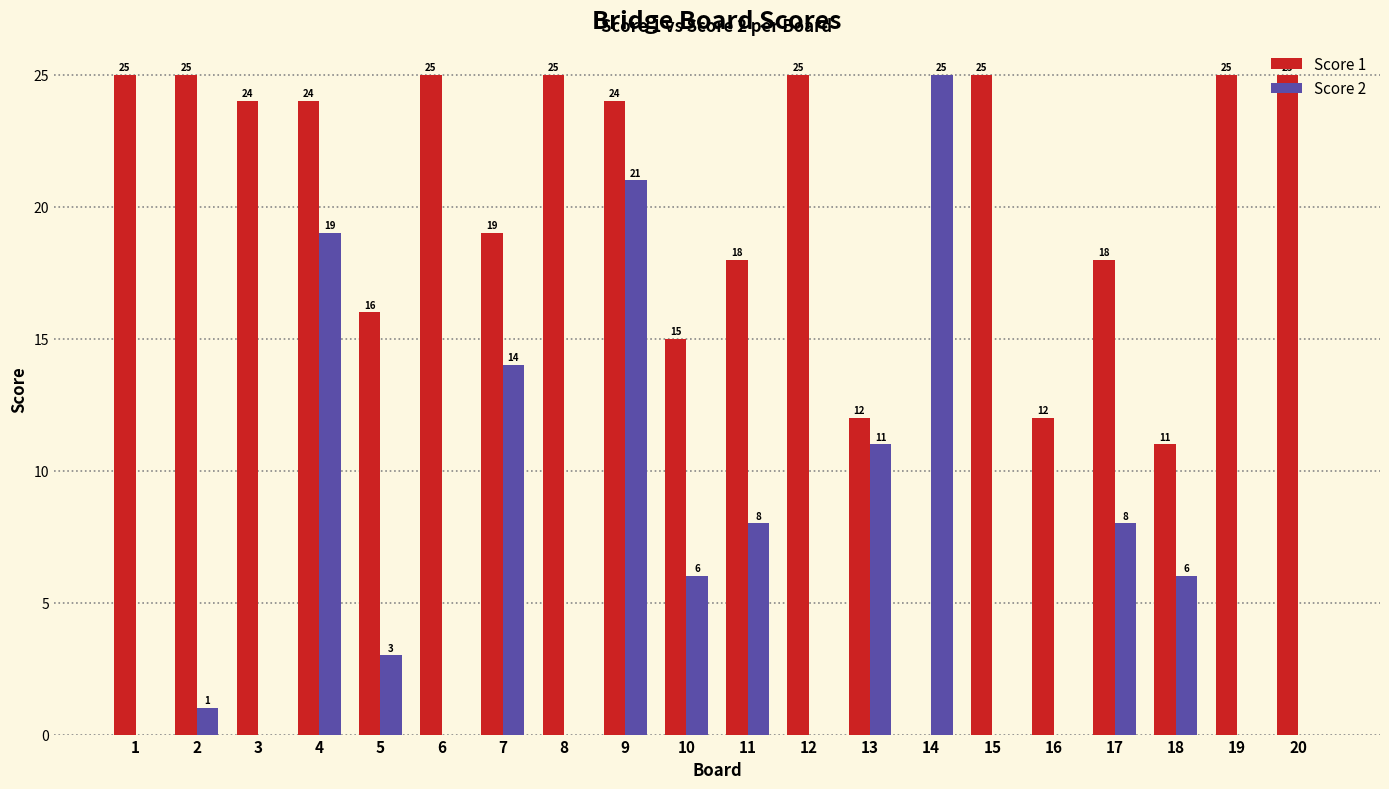

Where is Score 2 nearest to the value 12?

13